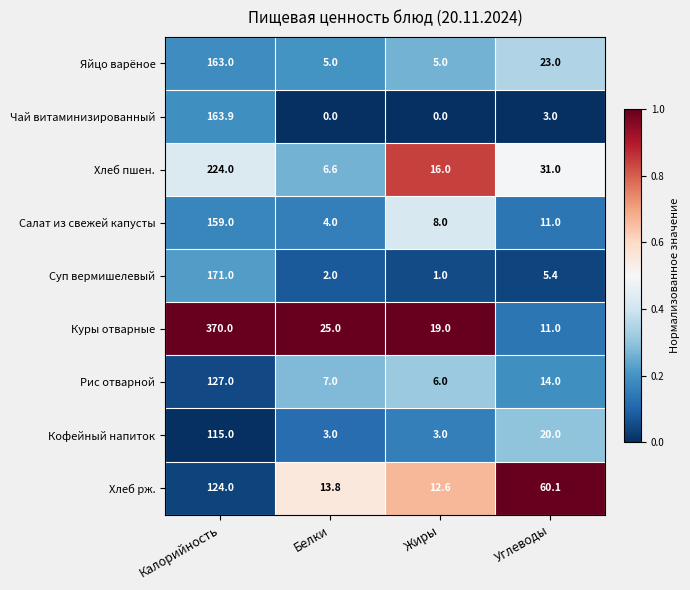

What is the sum of all Куры отварные values?

425.0